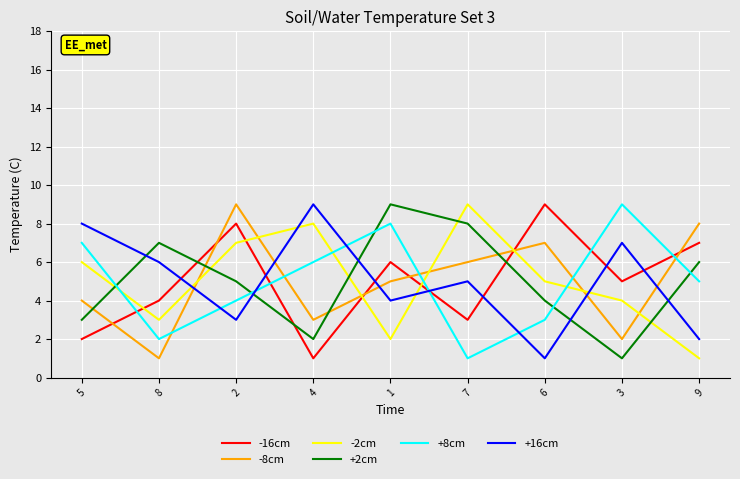

The value of -16cm at 3 is 5. True or false?

True